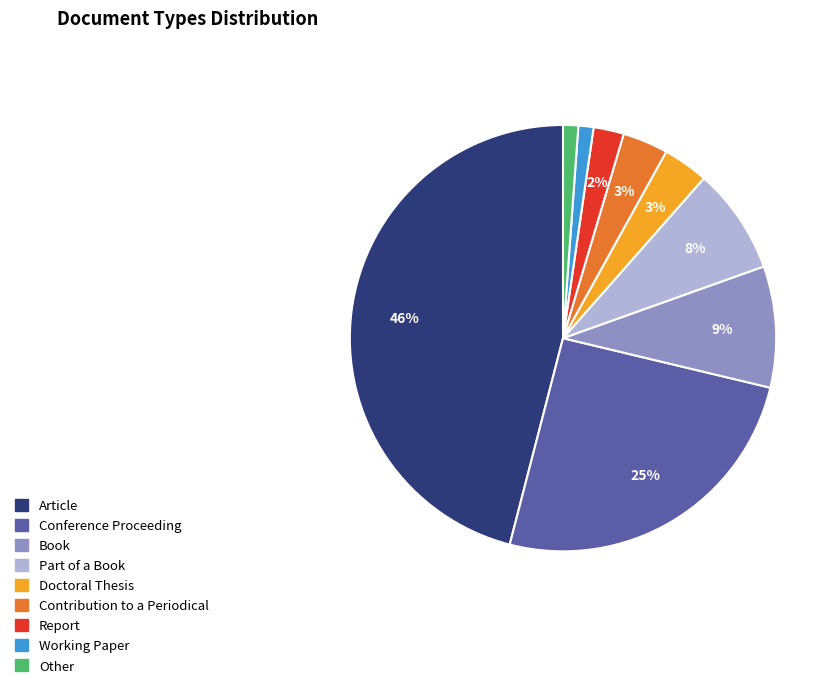

How many segments does this pie chart have?

9